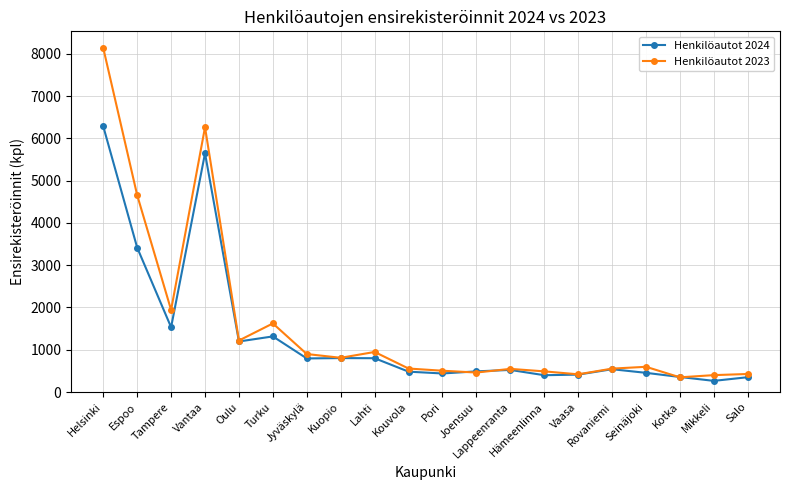

What is the label of the 20th point from the right?

Helsinki